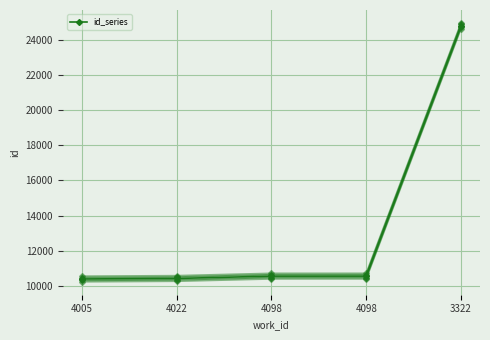

Rank the categories by value from lowest to highest.

4005, 4022, 4098, 4098, 3322